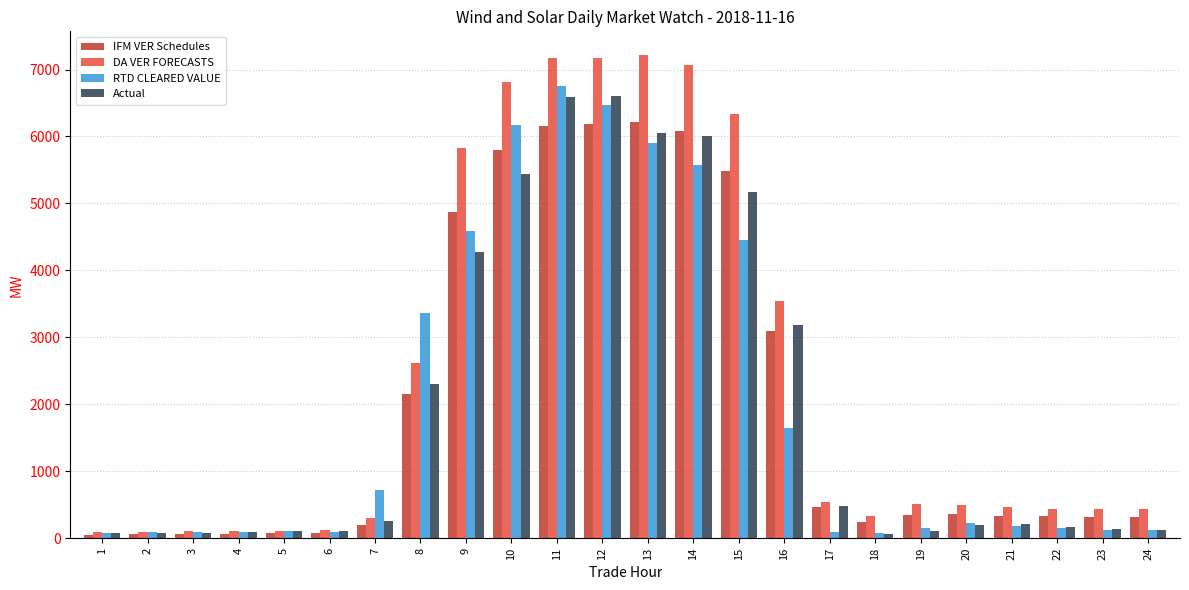

How many distinct data groups are displayed?

4